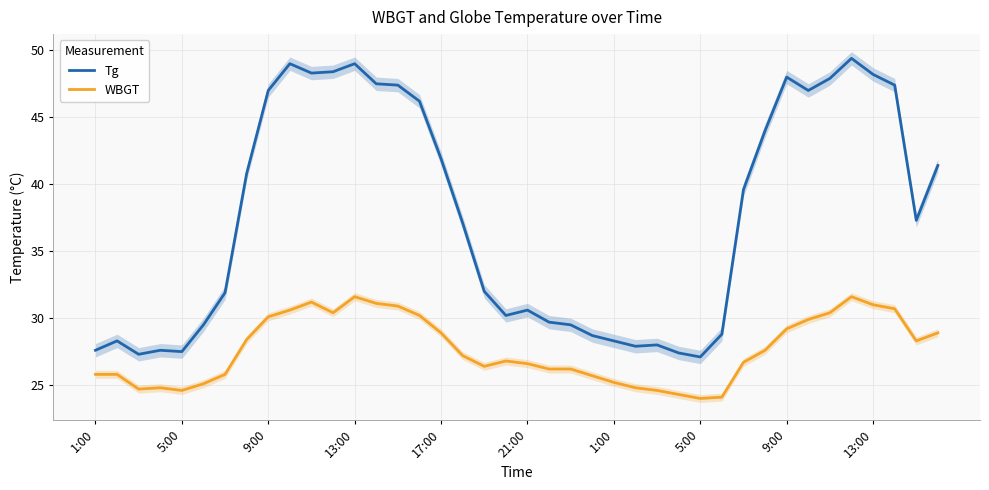

What is the spread (max minus min) of values at 13:00?

17.4